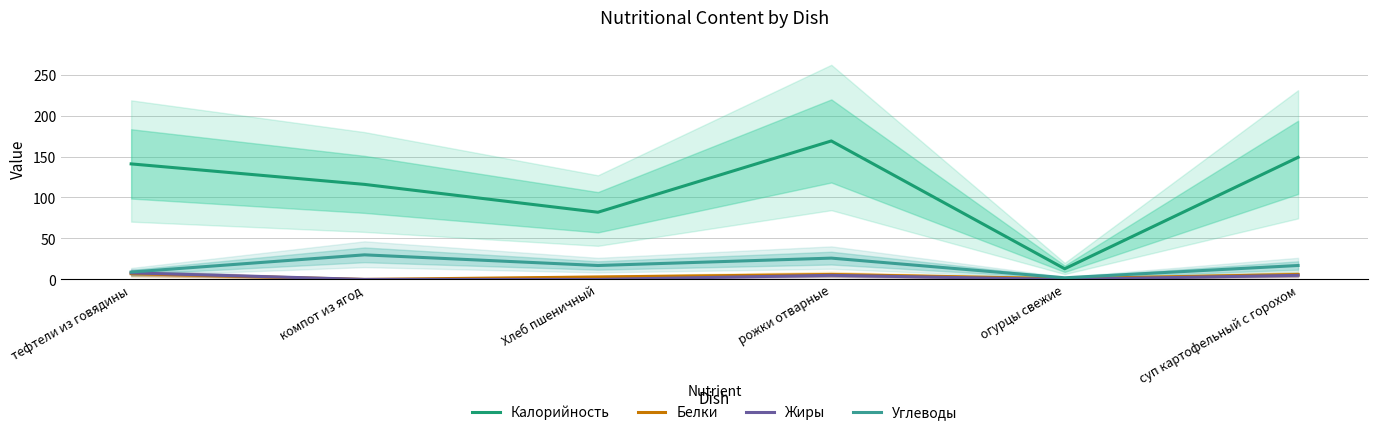

Between компот из ягод and рожки отварные, which series saw the biggest shift?

Калорийность